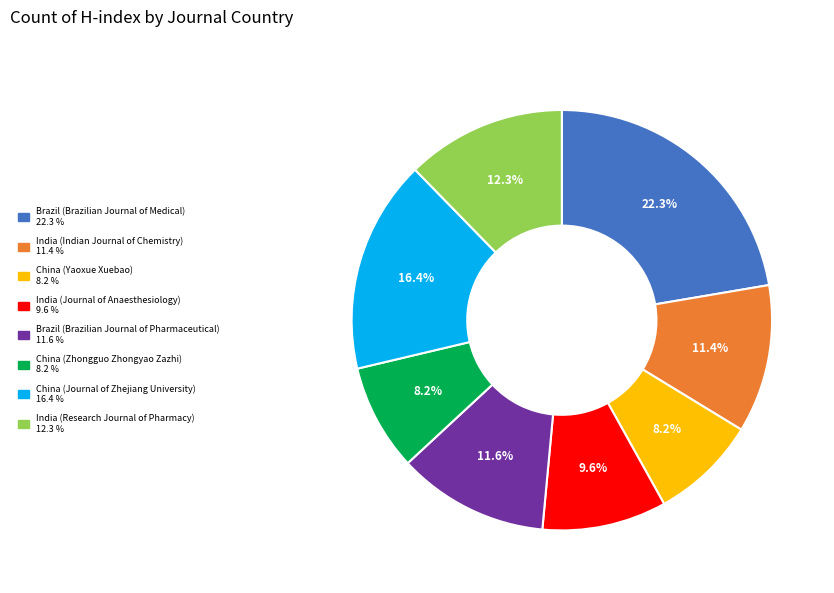

Do China (Zhongguo Zhongyao Zazhi) and China (Journal of Zhejiang University) together represent more than half of the pie?

No